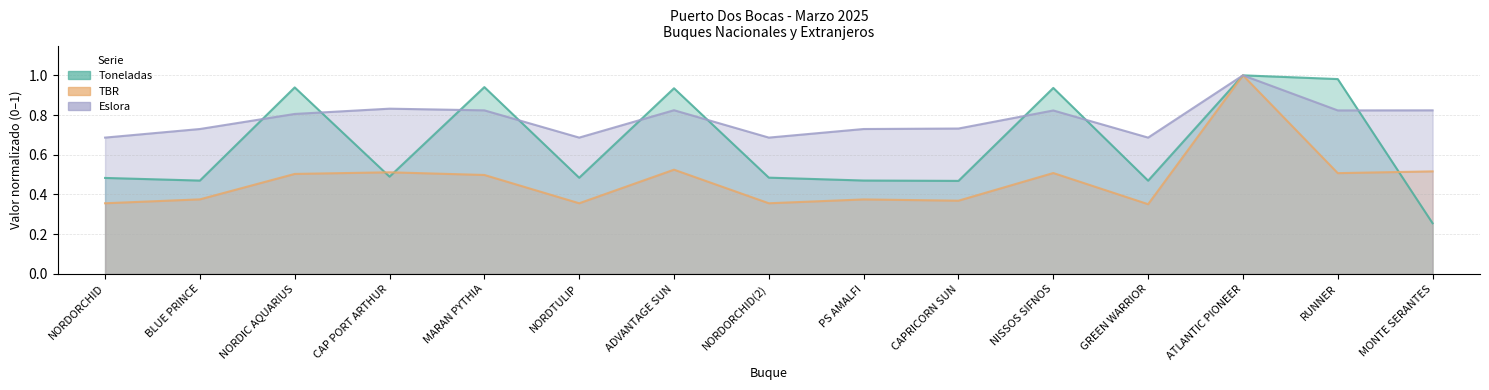

At how many categories does at least one series exceed 0?

15